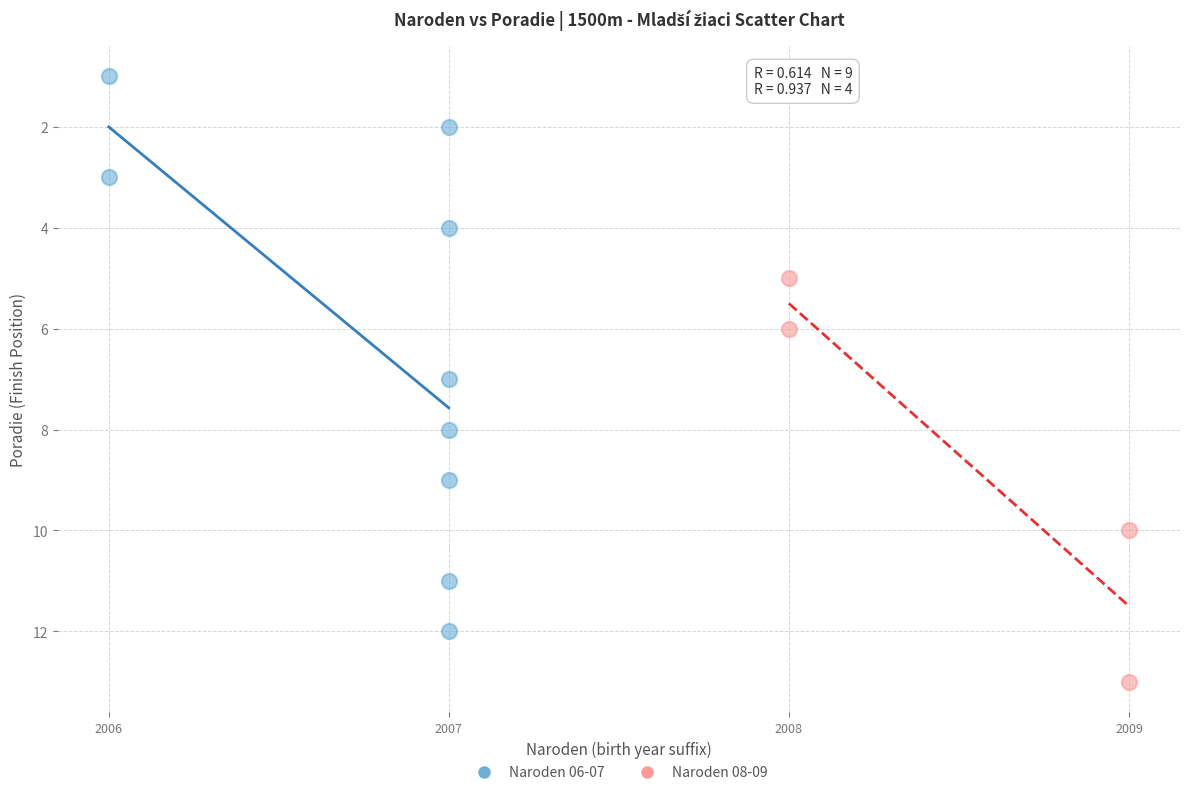

Which series has the widest spread of Y values?

Naroden 06-07